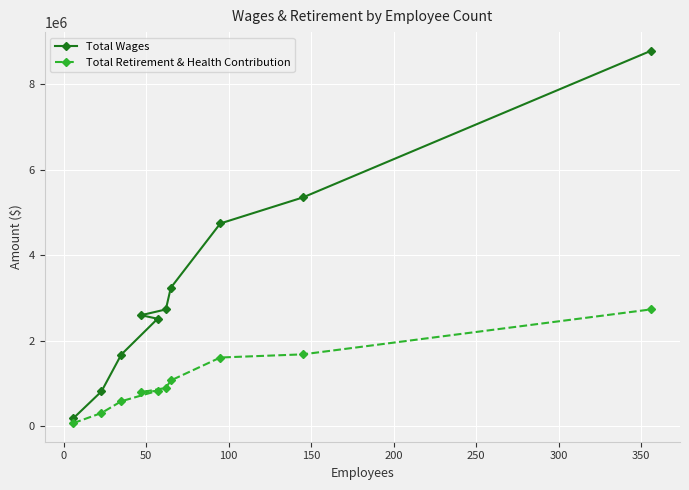

What is the difference between the maximum and second lowest values in the Total Retirement & Health Contribution series?

2423710